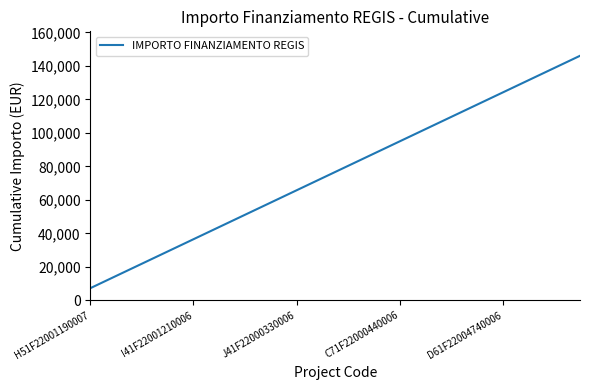

What is the greatest value displayed?

146020